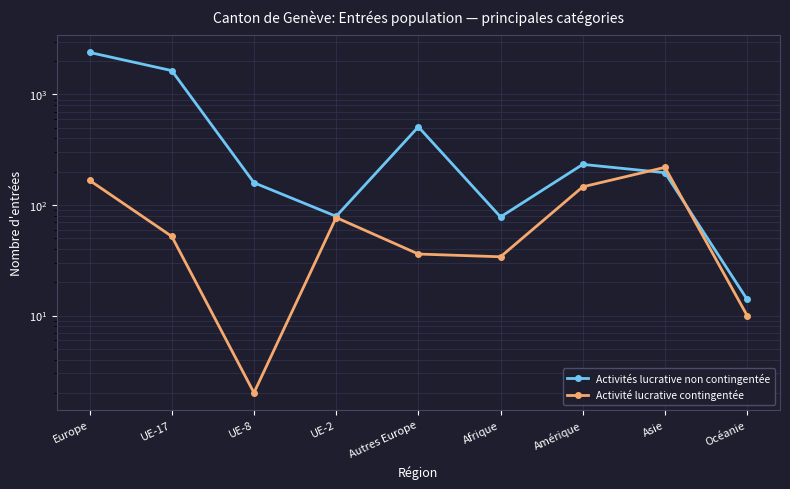

In Activité lucrative contingentée, how many points are lower than both neighbors (excluding endpoints)?

2